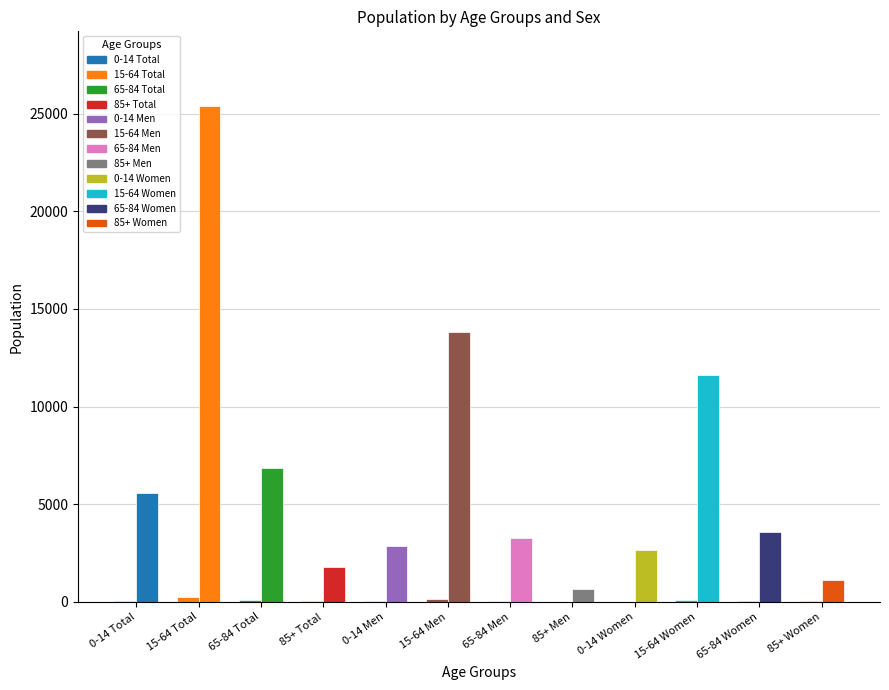

What is the label of the 9th bar from the right?

85+ Total